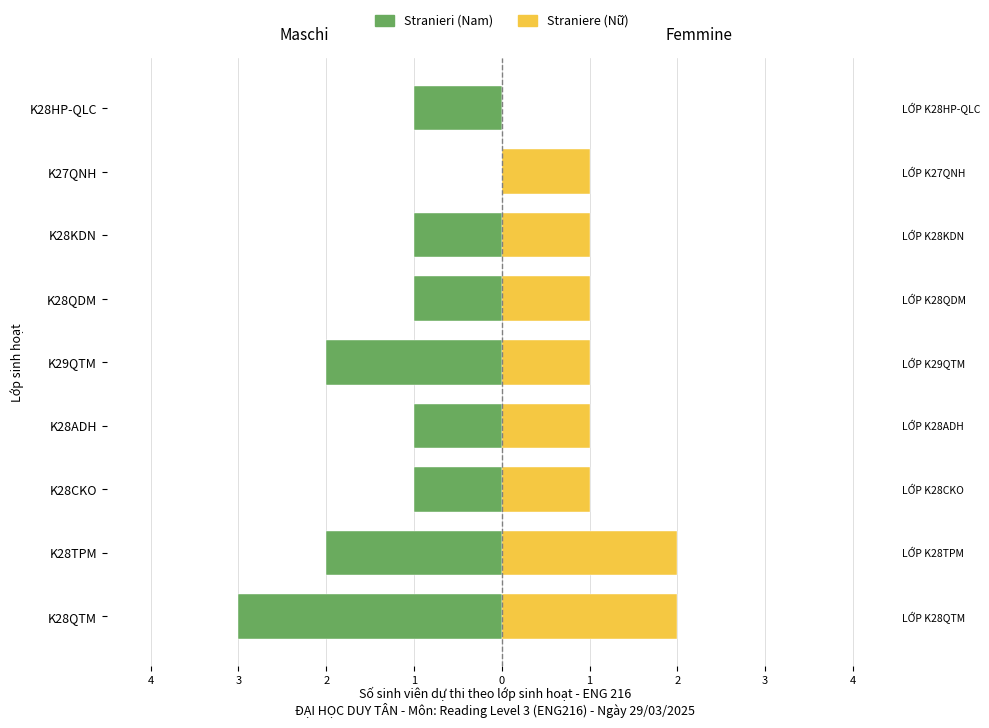

What is the total value across all series at K29QTM?

-1